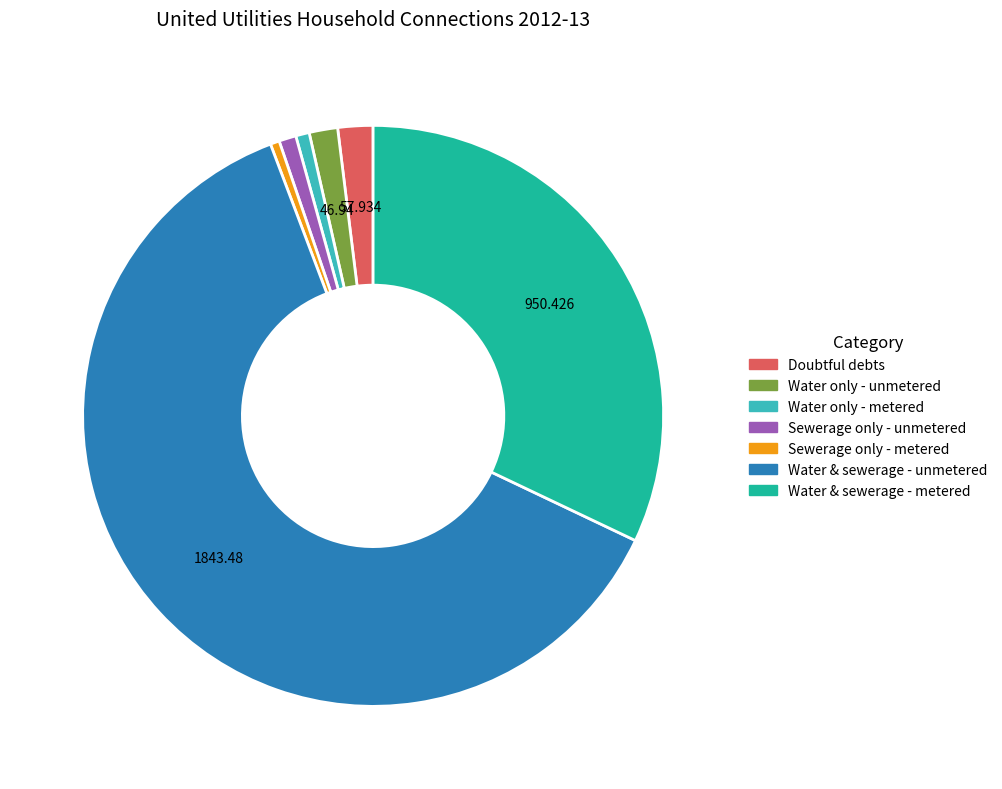

Does any single category account for the majority?

Yes